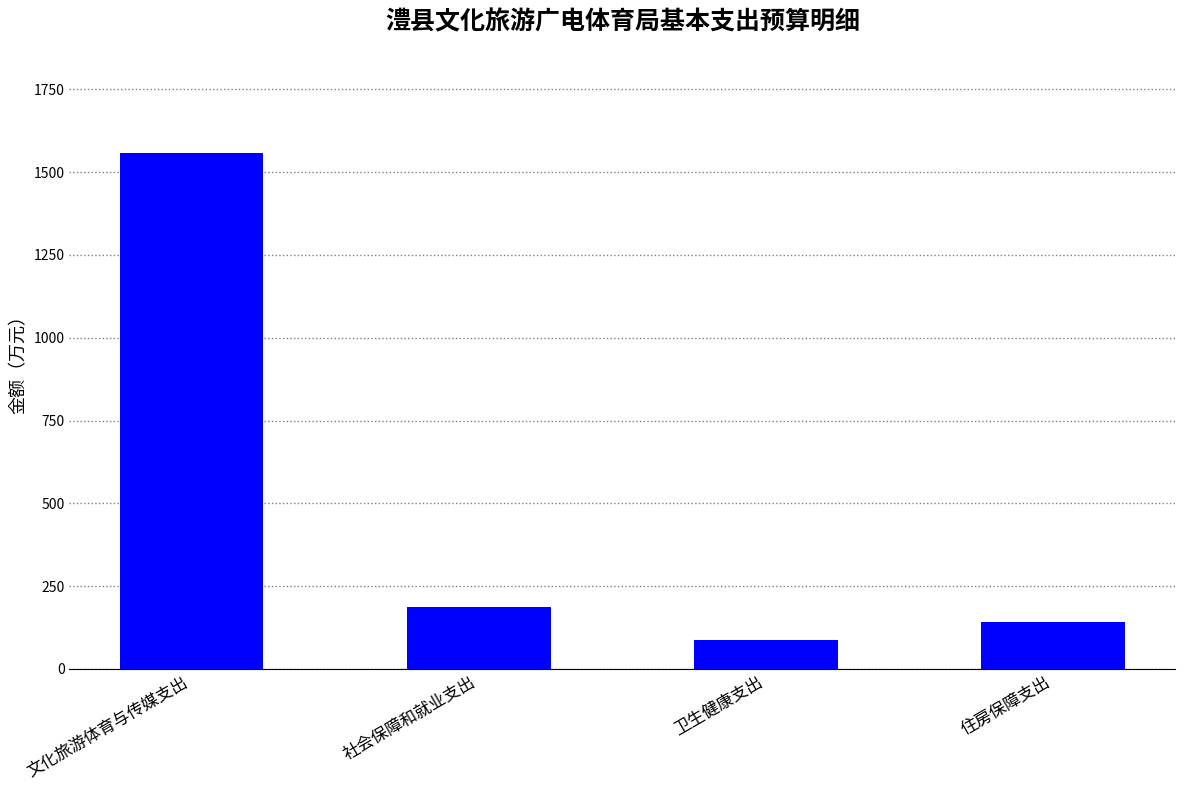

What is the smallest value displayed?

88.0